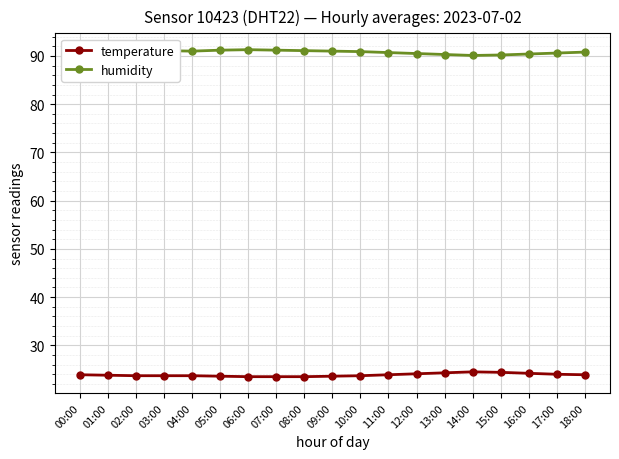

What is the label of the 16th point from the left?

15:00